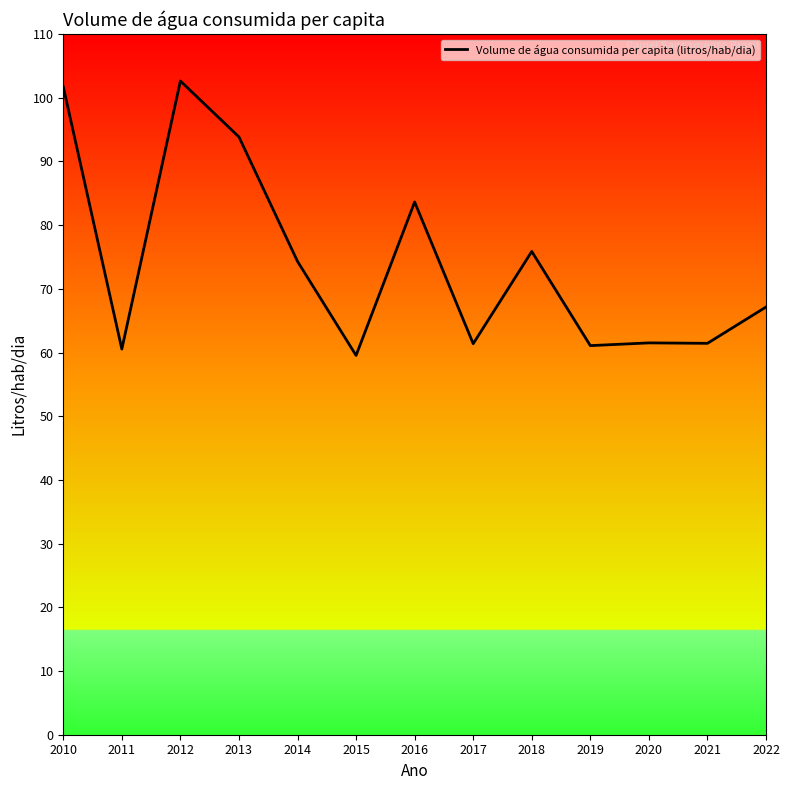

What is the change in value from 2015 to 2019?

+1.5